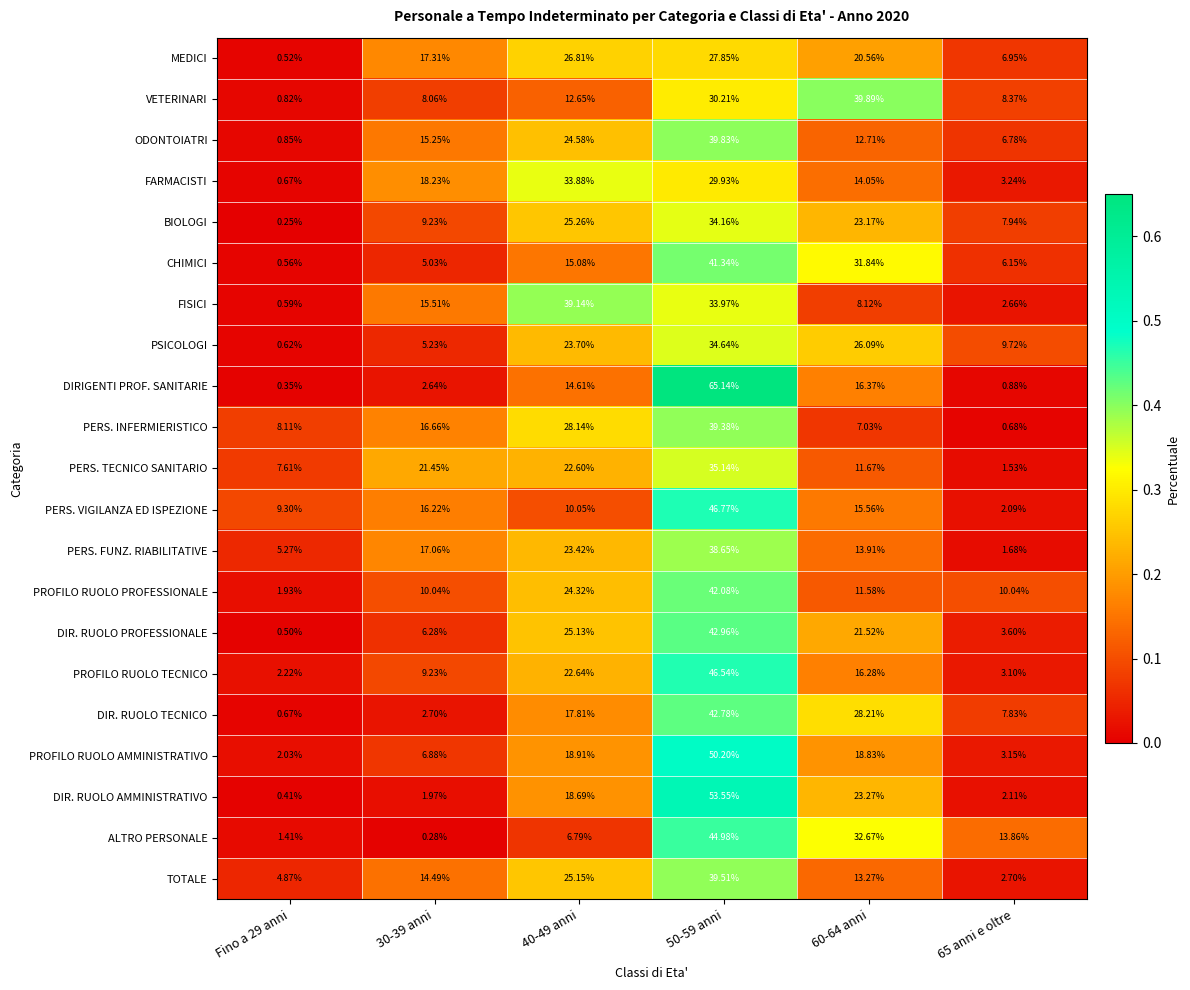

Which series changed the most between Fino a 29 anni and 40-49 anni?

FISICI